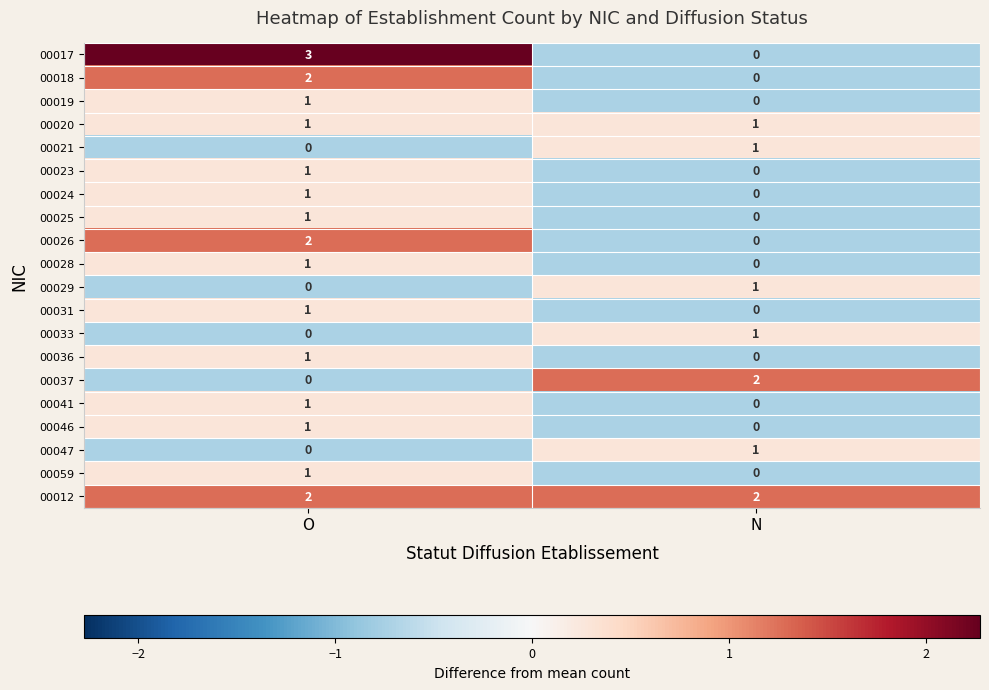

The 00033 series shows 1 at N. True or false?

True